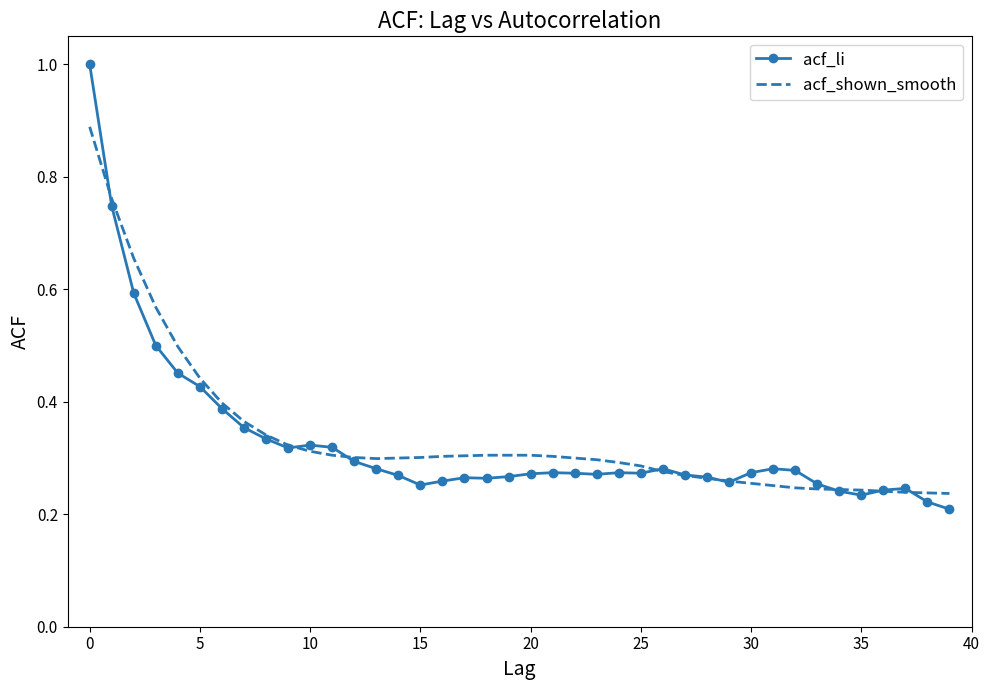

Which series has the widest spread of values?

acf_li